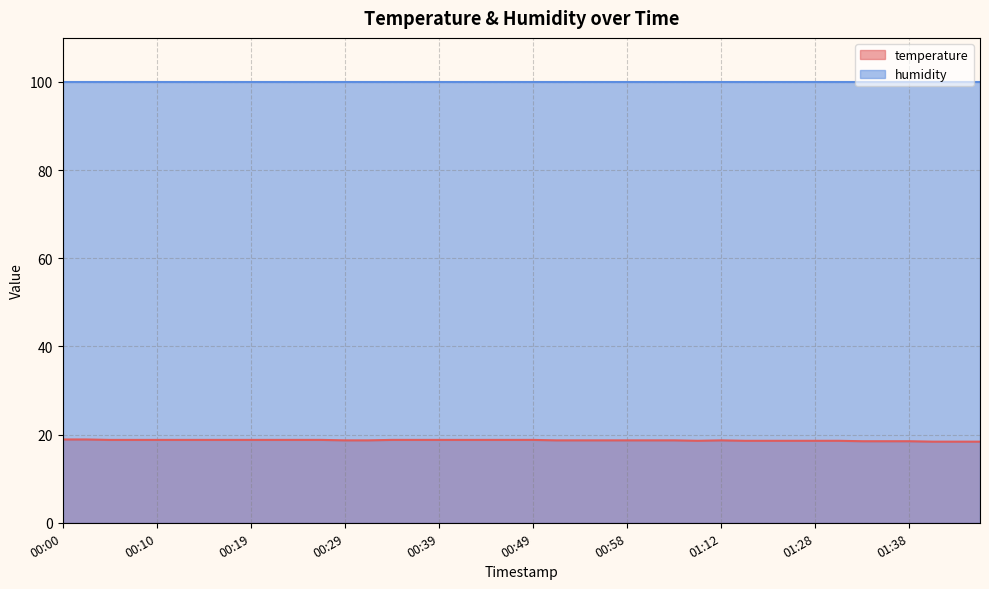

List the labels in order of value, largest first.

00:00, 00:02, 00:05, 00:07, 00:10, 00:12, 00:15, 00:17, 00:19, 00:22, 00:24, 00:27, 00:34, 00:36, 00:39, 00:41, 00:44, 00:46, 00:49, 00:29, 00:32, 00:51, 00:53, 00:56, 00:58, 01:01, 01:03, 01:12, 01:10, 01:15, 01:17, 01:20, 01:28, 01:30, 01:33, 01:35, 01:38, 01:40, 01:43, 01:45